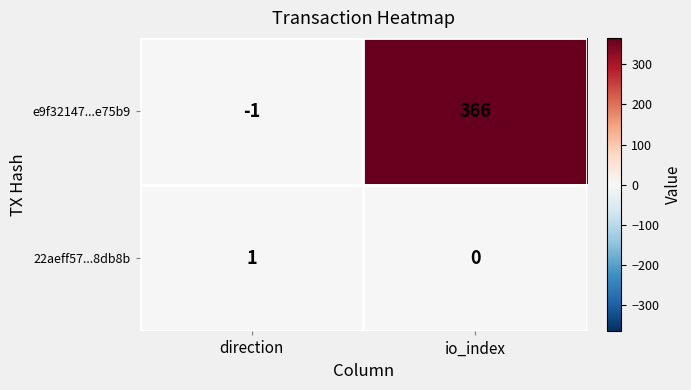

Rank the series by their average value, from lowest to highest.

22aeff57...8db8b, e9f32147...e75b9